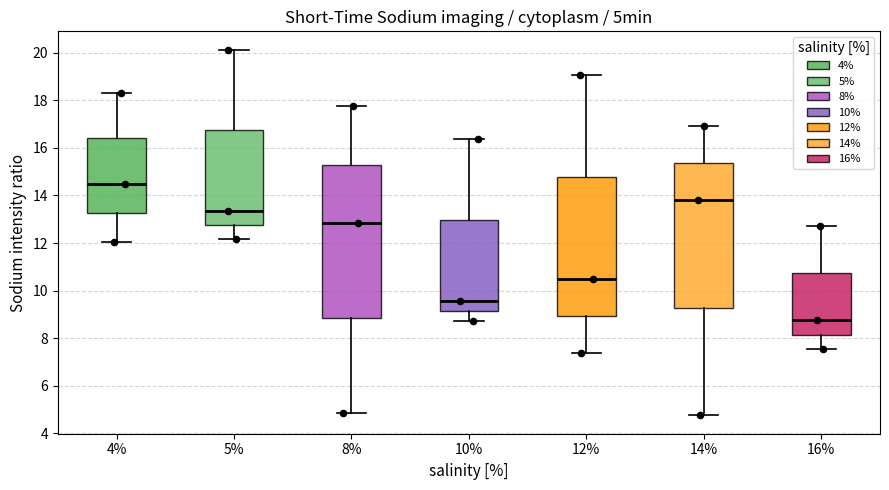

Reading left to right, read every box against the y-axis: the position of its median line, the range the box covers, and the ends of its whiskers. The values are not printed on the chart, so give them approximately, as read against the axis.

4%: median 14.4, box 13.2 to 16.4, whiskers 12.0 to 18.4
5%: median 13.4, box 12.8 to 16.8, whiskers 12.2 to 20.2
8%: median 12.8, box 8.8 to 15.2, whiskers 4.8 to 17.8
10%: median 9.6, box 9.2 to 13.0, whiskers 8.8 to 16.4
12%: median 10.4, box 9.0 to 14.8, whiskers 7.4 to 19.0
14%: median 13.8, box 9.2 to 15.4, whiskers 4.8 to 17.0
16%: median 8.8, box 8.2 to 10.8, whiskers 7.6 to 12.8